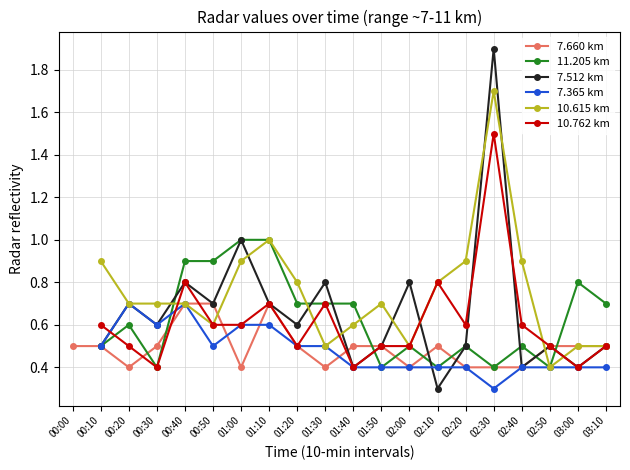

Which series changed the most between 01:40 and 02:20?

10.615 km